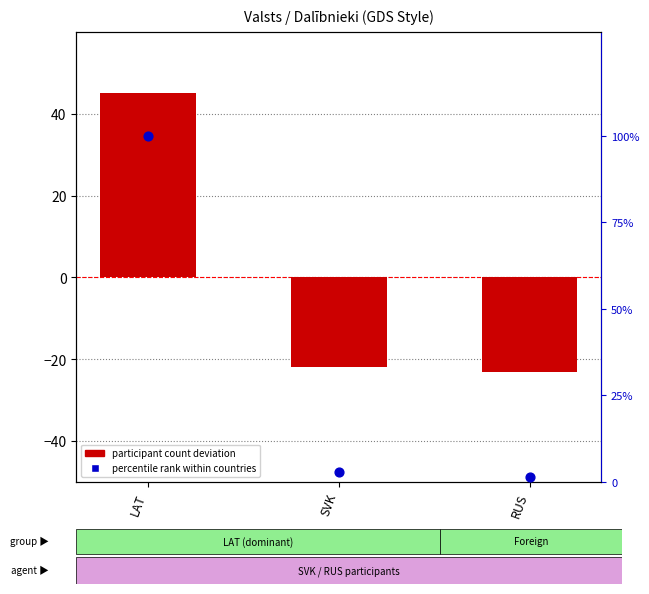

Which series contains the highest Y value?

percentile rank within countries